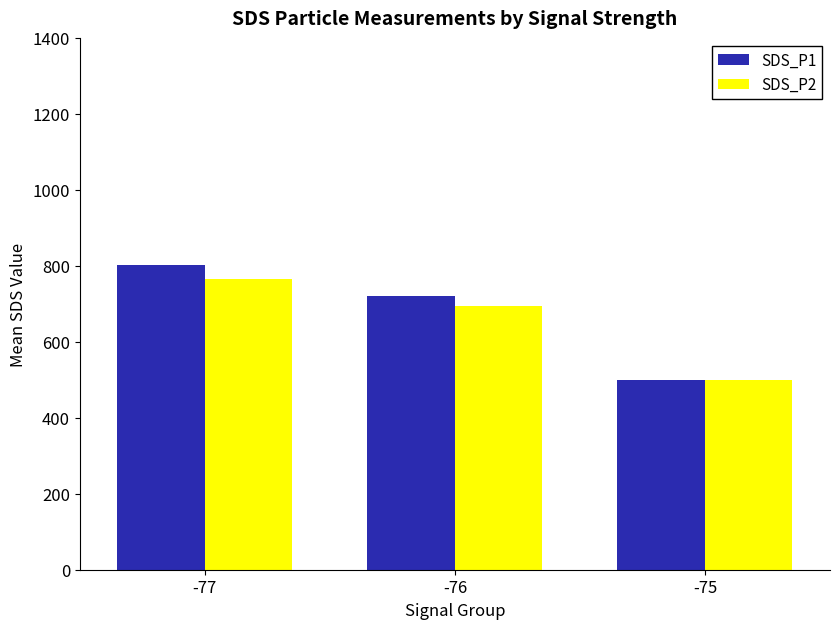

At which label does SDS_P1 first exceed 720?

-77